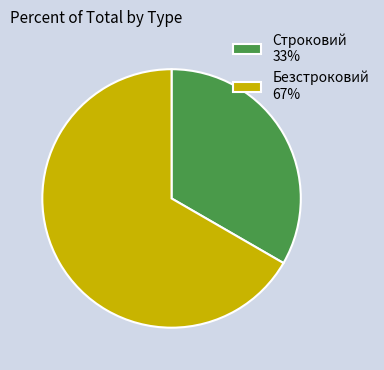

Do Строковий 33% and Безстроковий 67% together represent more than half of the pie?

Yes